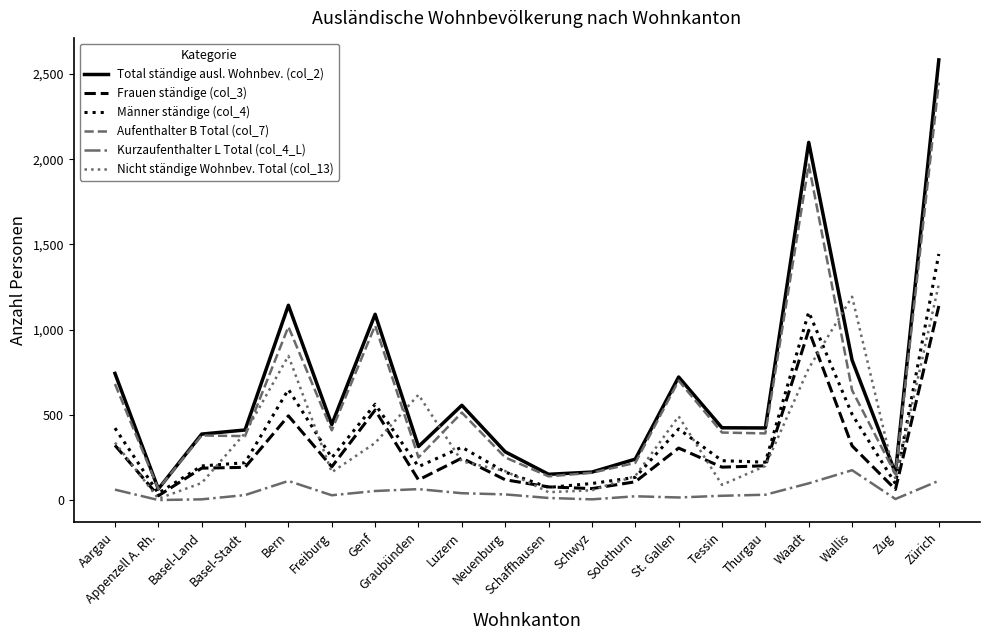

Rank the series at Zürich from highest to lowest value.

Total ständige ausl. Wohnbev. (col_2), Aufenthalter B Total (col_7), Männer ständige (col_4), Nicht ständige Wohnbev. Total (col_13), Frauen ständige (col_3), Kurzaufenthalter L Total (col_4_L)